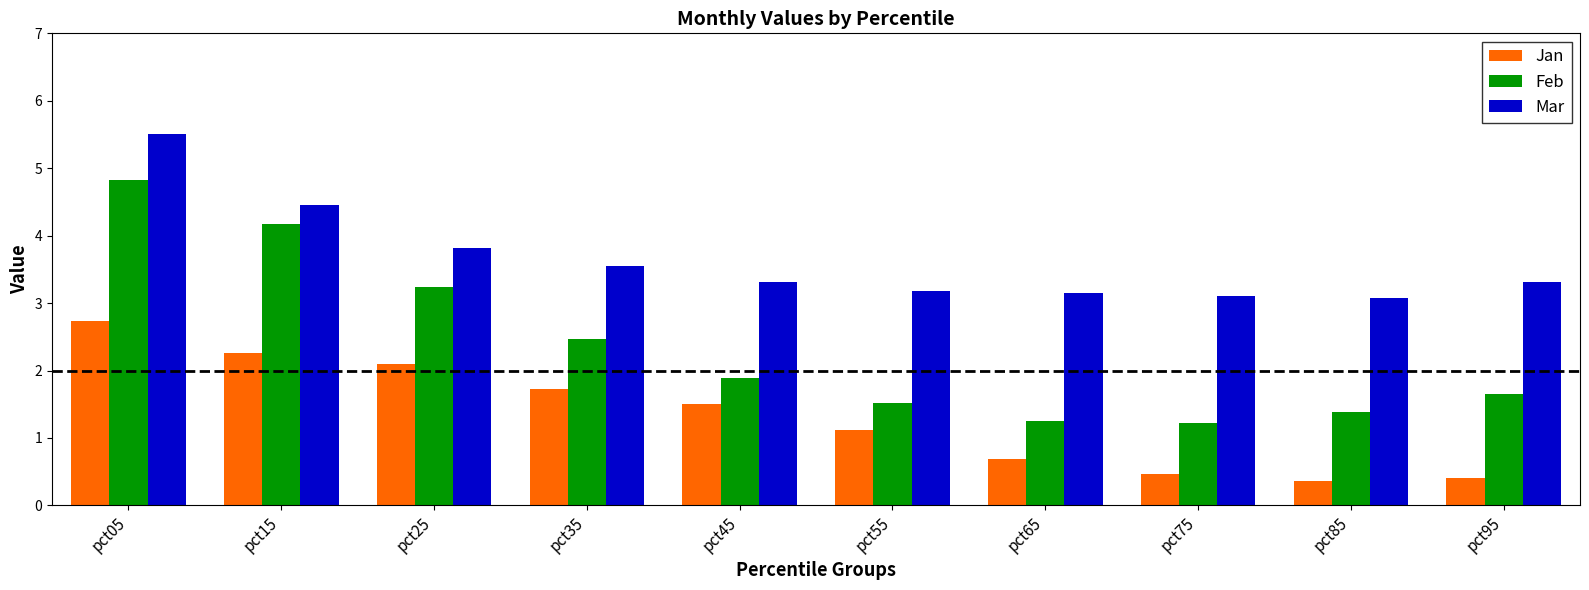

Reading left to right, extract all data points from this chart.

Jan: pct05=2.7	pct15=2.3	pct25=2.1	pct35=1.7	pct45=1.5	pct55=1.1	pct65=0.7	pct75=0.5	pct85=0.4	pct95=0.4
Feb: pct05=4.8	pct15=4.2	pct25=3.2	pct35=2.5	pct45=1.9	pct55=1.5	pct65=1.3	pct75=1.2	pct85=1.4	pct95=1.7
Mar: pct05=5.5	pct15=4.5	pct25=3.8	pct35=3.5	pct45=3.3	pct55=3.2	pct65=3.1	pct75=3.1	pct85=3.1	pct95=3.3